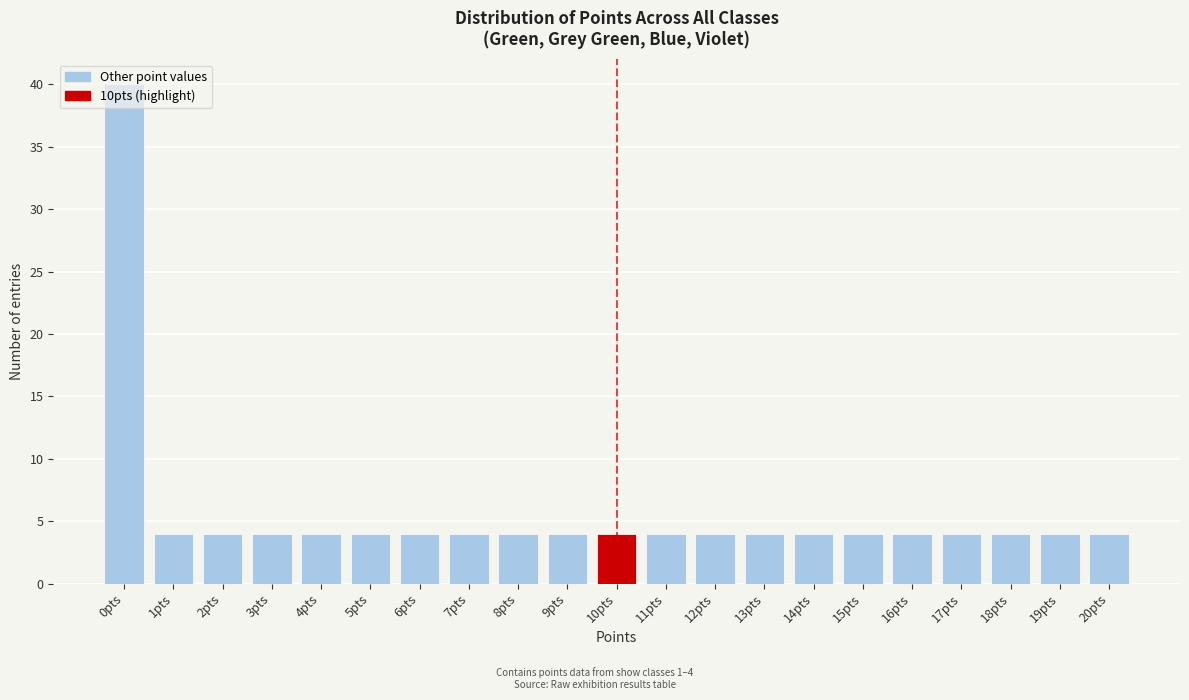

Which has a higher value, 0pts or 15pts?

0pts